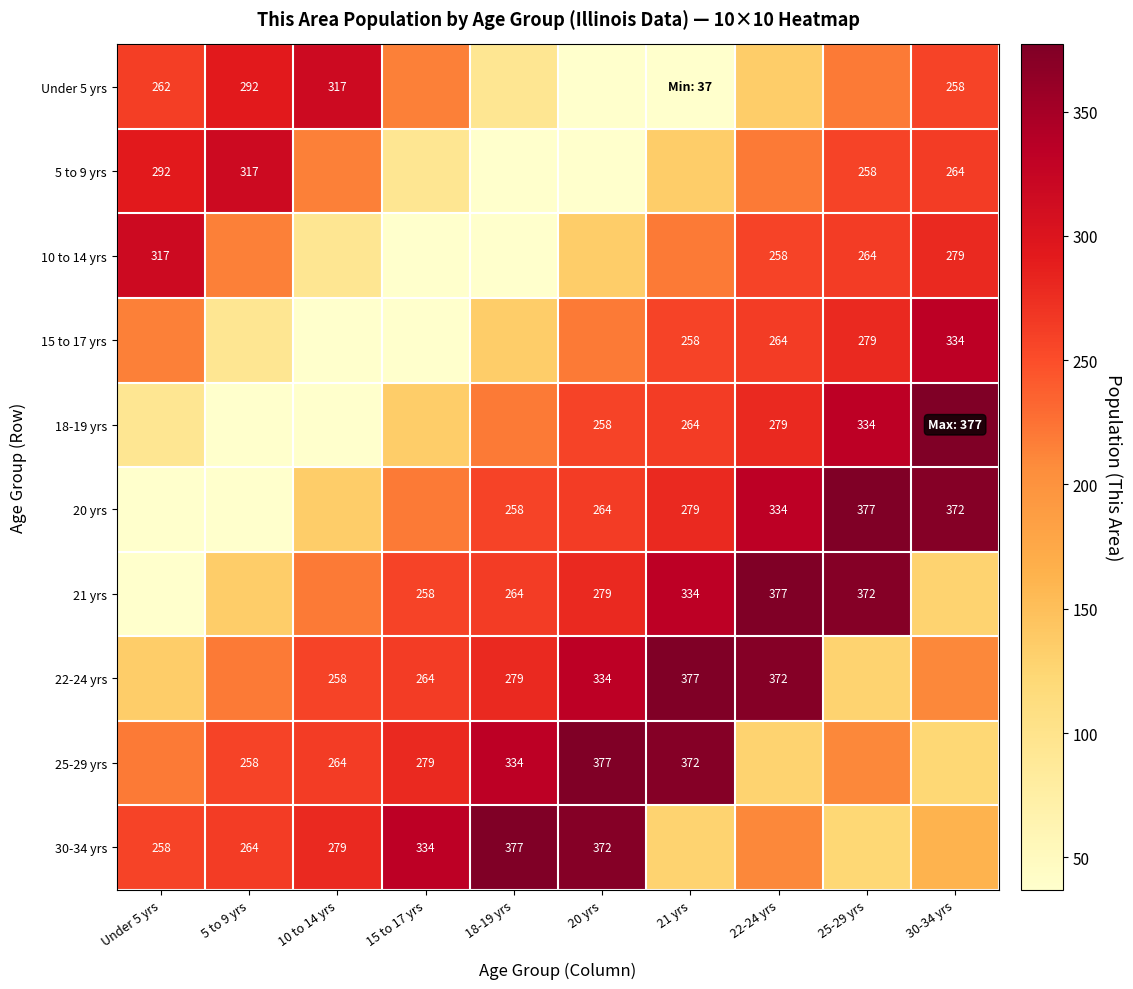

Is it true that 22-24 yrs equals 204 at 22-24 yrs?

False